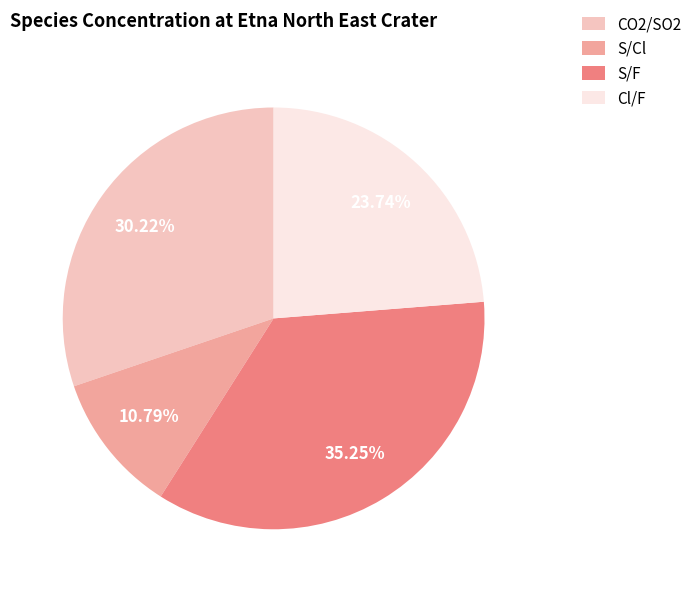

Is there any slice that represents more than half of the pie?

No